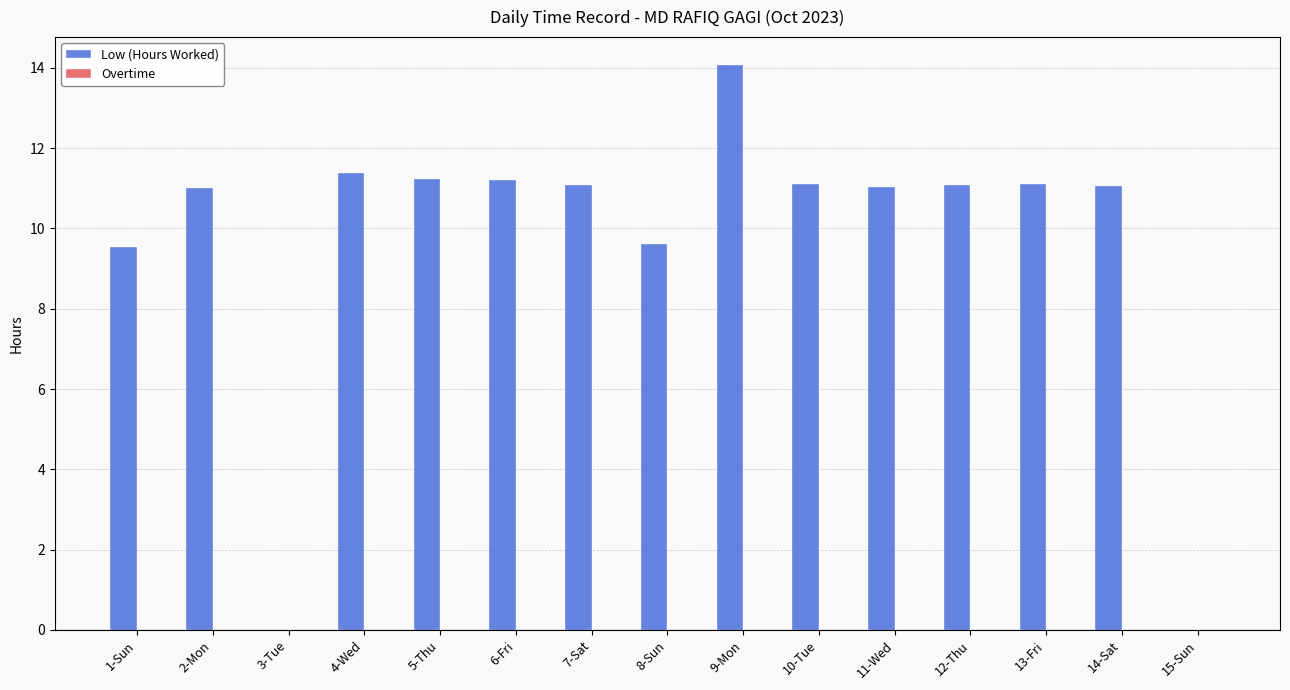

What is the greatest value displayed?

14.1